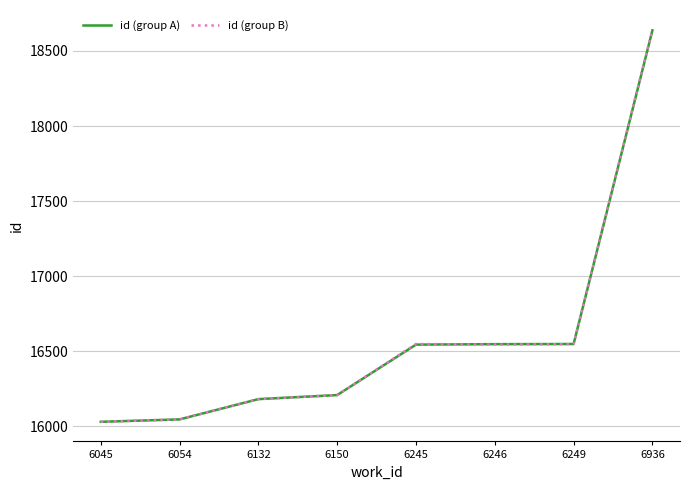

What is the average value of the id (group A) series?

16594